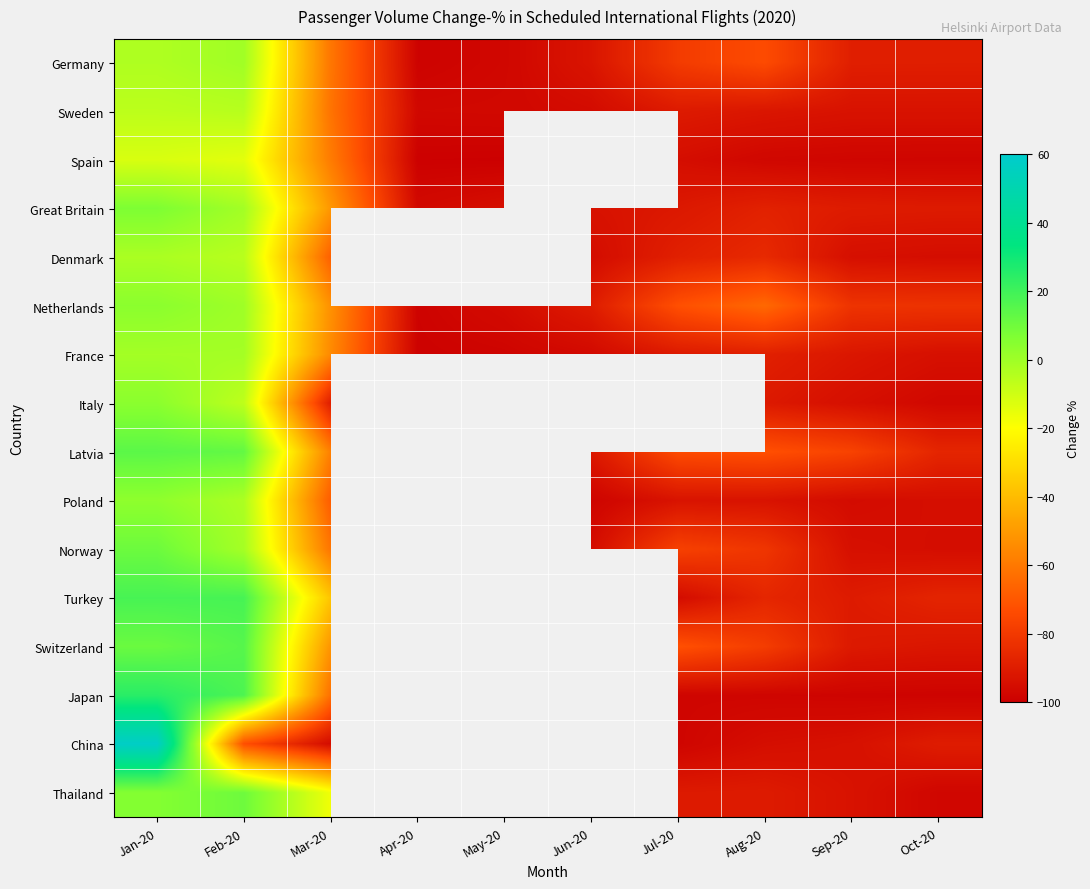

What is the difference between the second highest and minimum values in the Spain series?

83.9